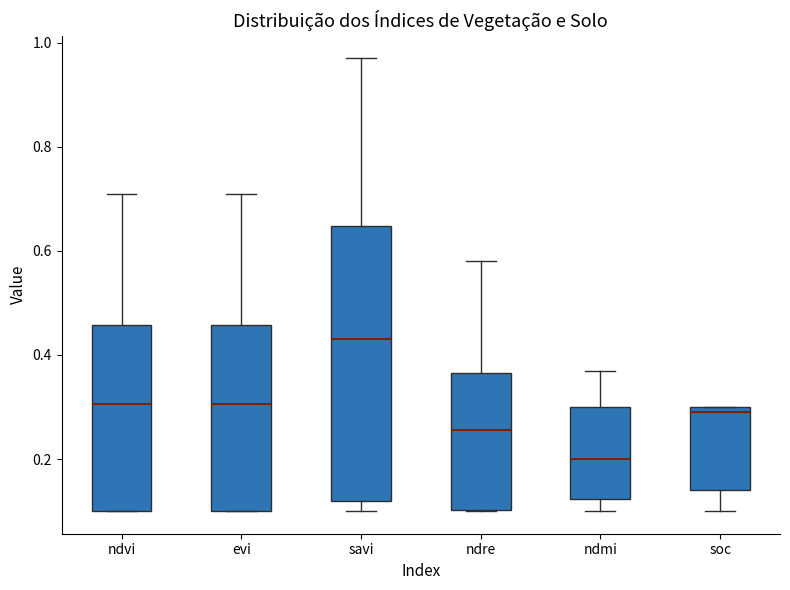

Which box is the tallest, from its lower edge to its upper edge?

savi